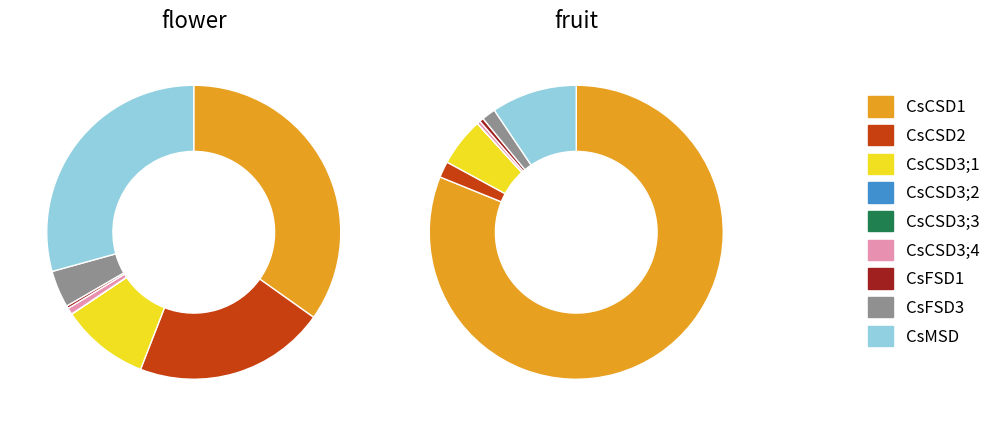

What is the total percentage of CsCSD2 and CsCSD3;3?

21.1%